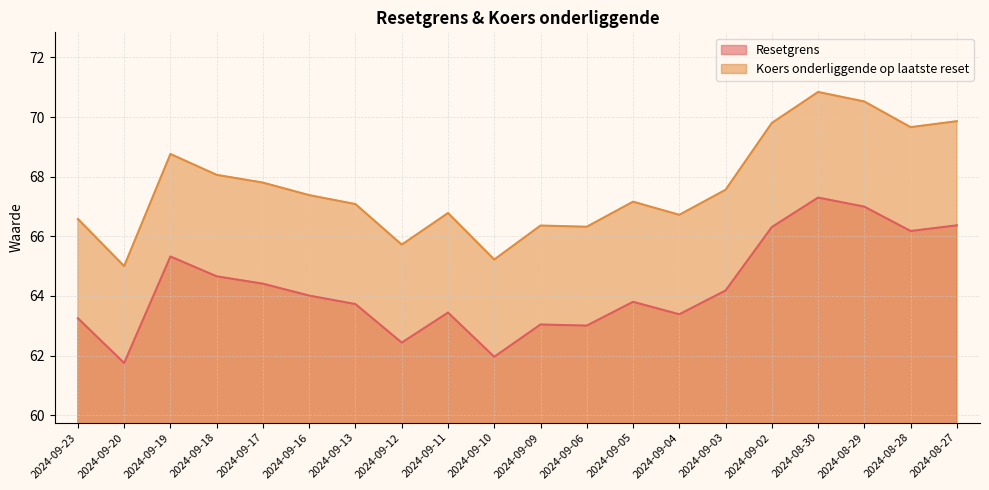

What are all the series names shown in the legend?

Resetgrens, Koers onderliggende op laatste reset